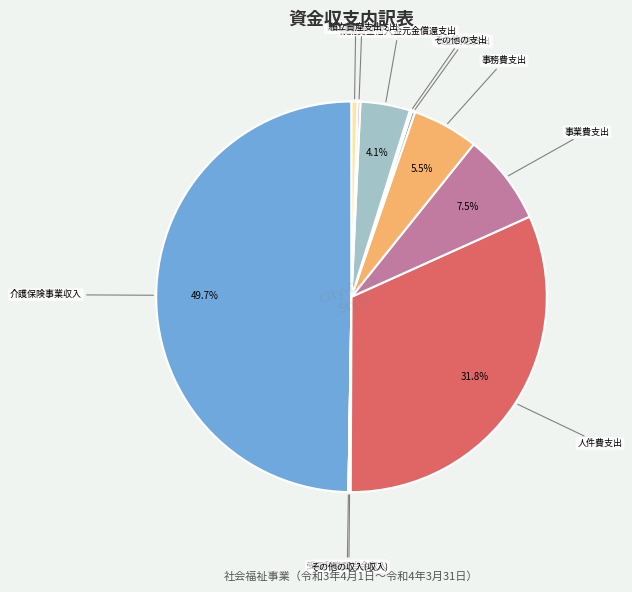

Which slice is the largest?

介護保険事業収入